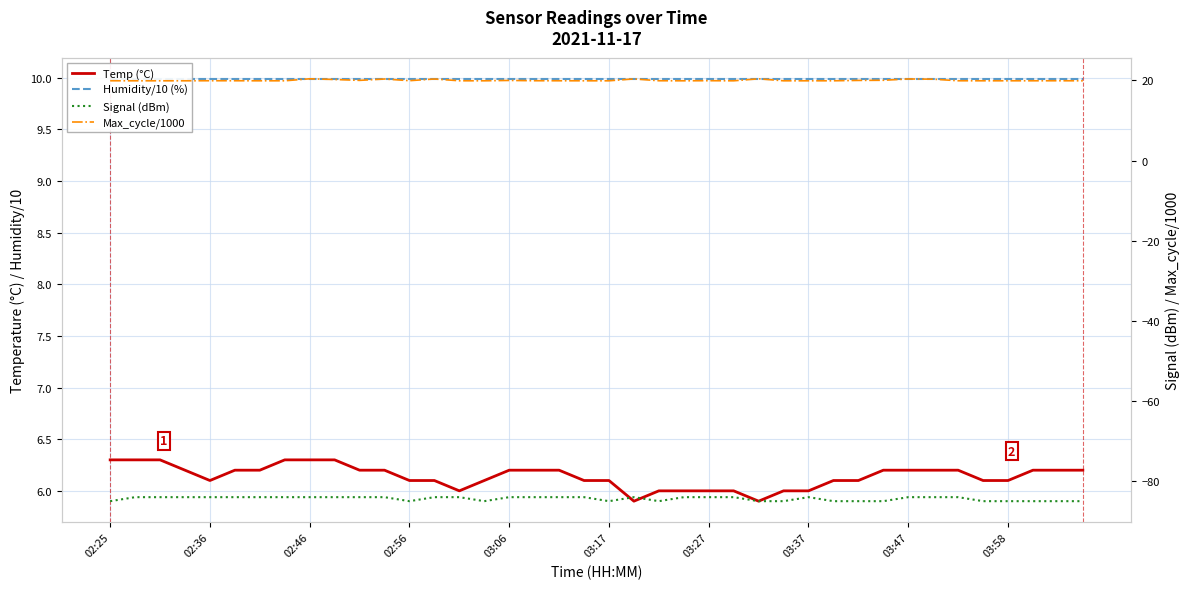

What are all the series names shown in the legend?

Temp (°C), Humidity/10 (%), Signal (dBm), Max_cycle/1000